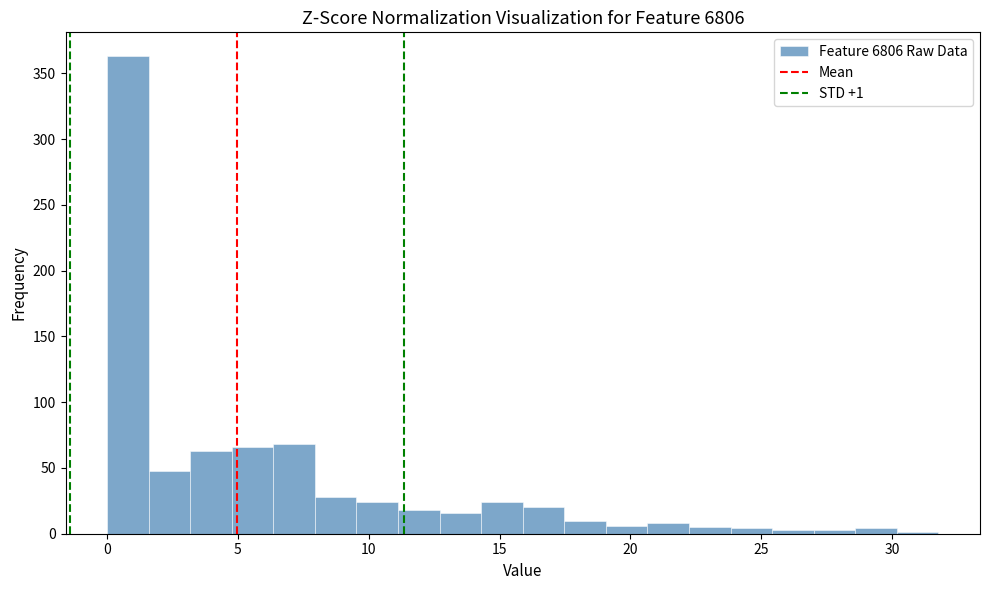

Read against the x-axis, roughly where is the centre of the tallest bar?

1.0